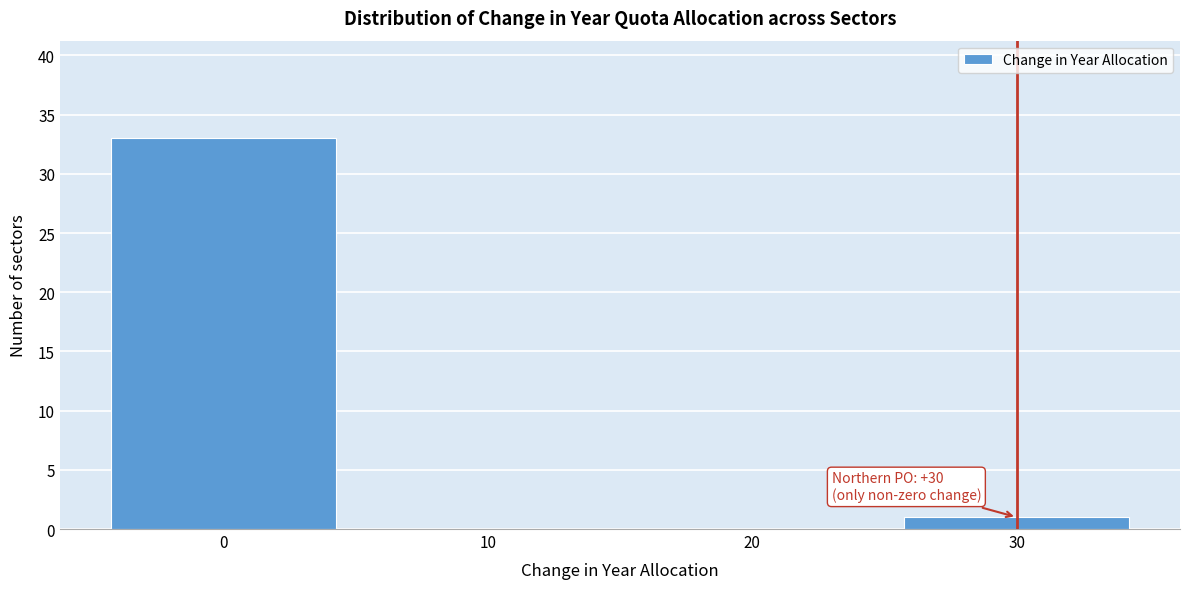

Reading left to right, what are all the values shown in this chart?

0=33	10=0	20=0	30=1